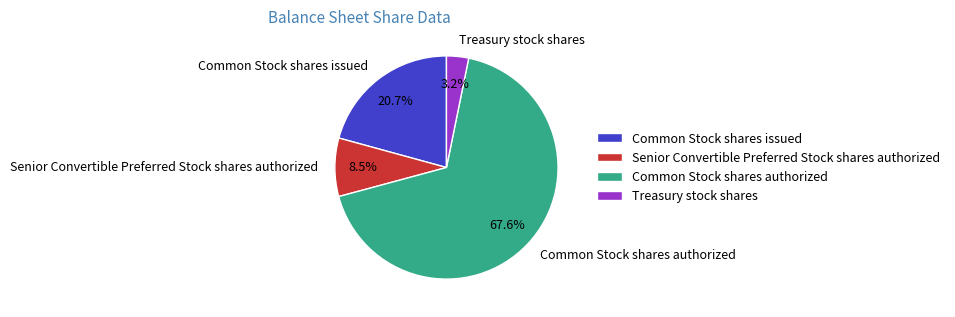

To the nearest percent, what portion does Common Stock shares issued represent?

21%